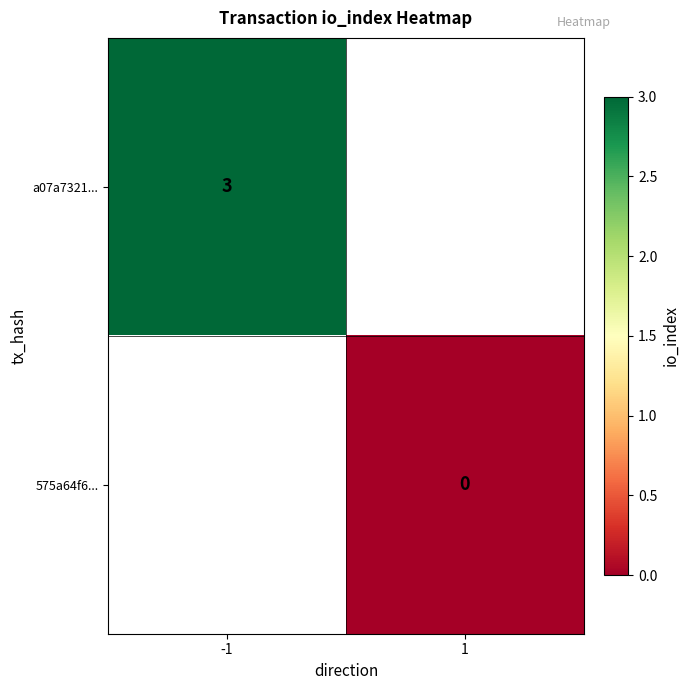

Is the value of 575a64f6... at 1 greater than the value of a07a7321... at -1?

No